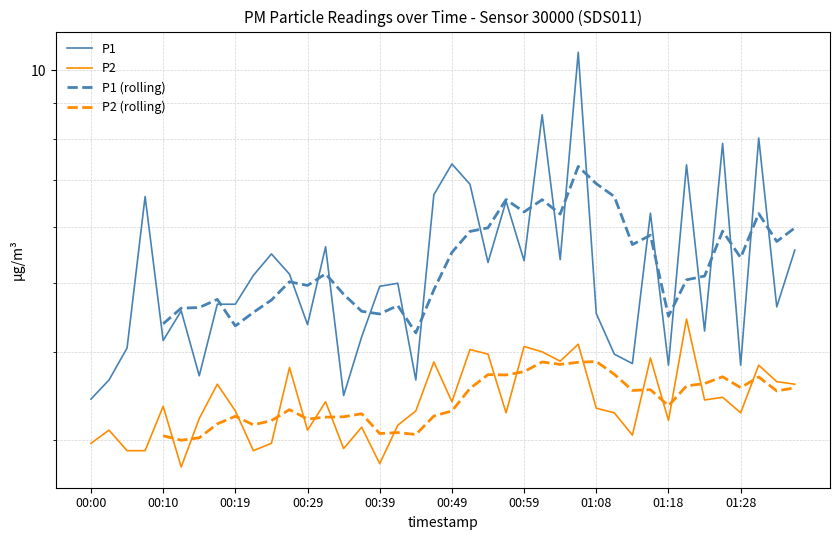

Which has a higher value, 01:23 or 01:03?

01:03